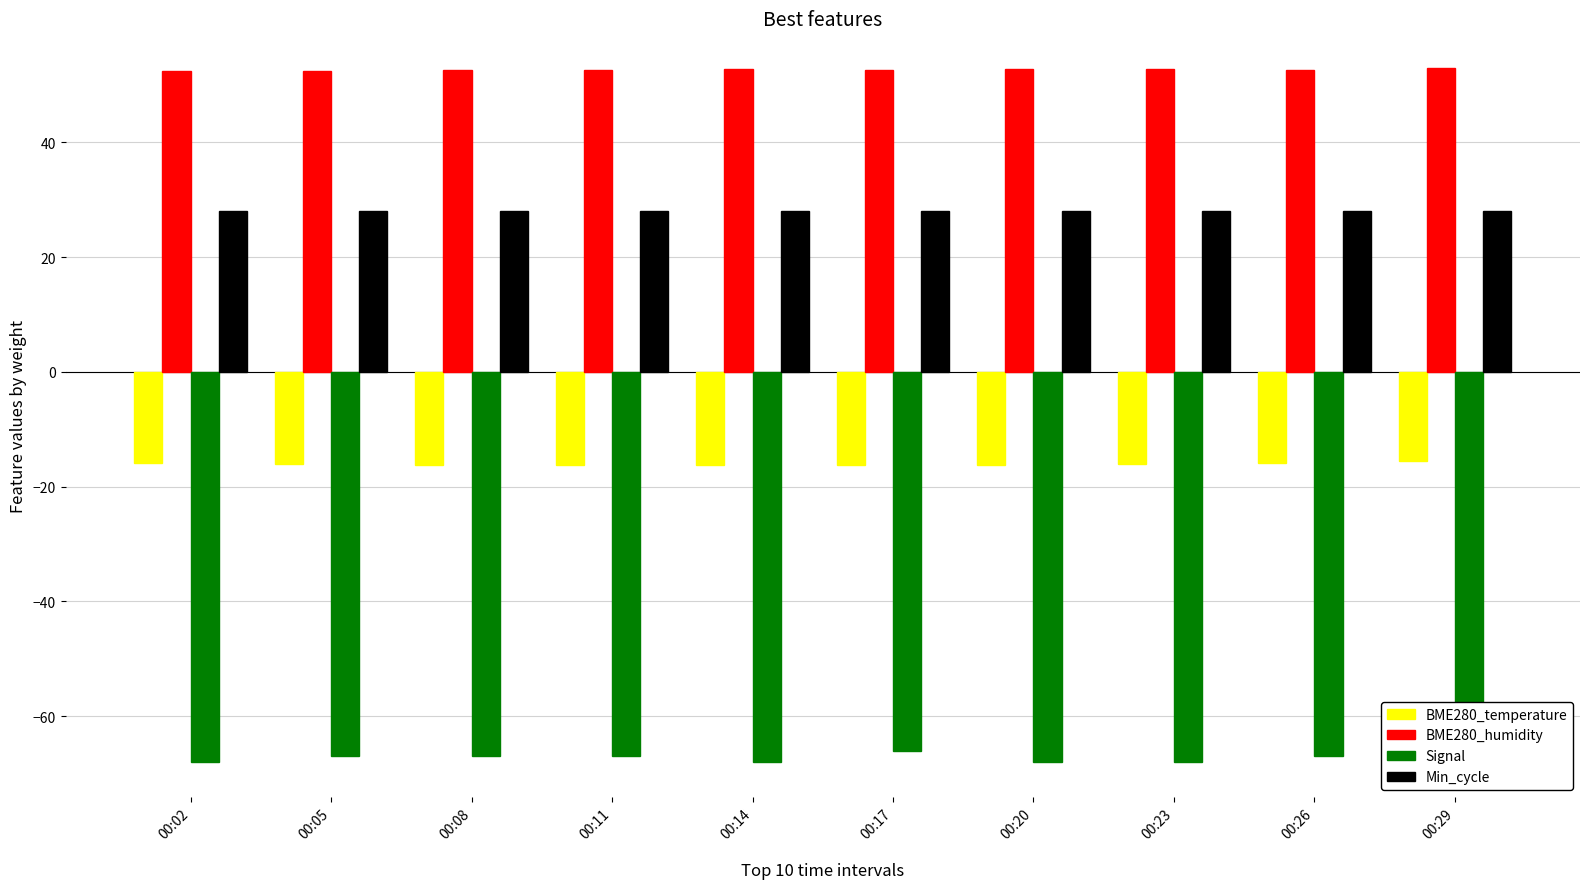

At which label is BME280_humidity closest to 52?

00:05